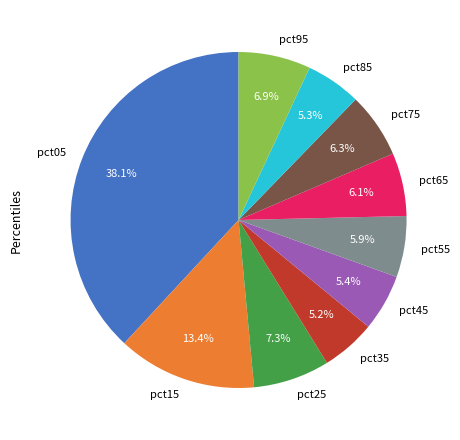

To the nearest percent, what is the difference between the pct05 and pct35 slice percentages?

33%